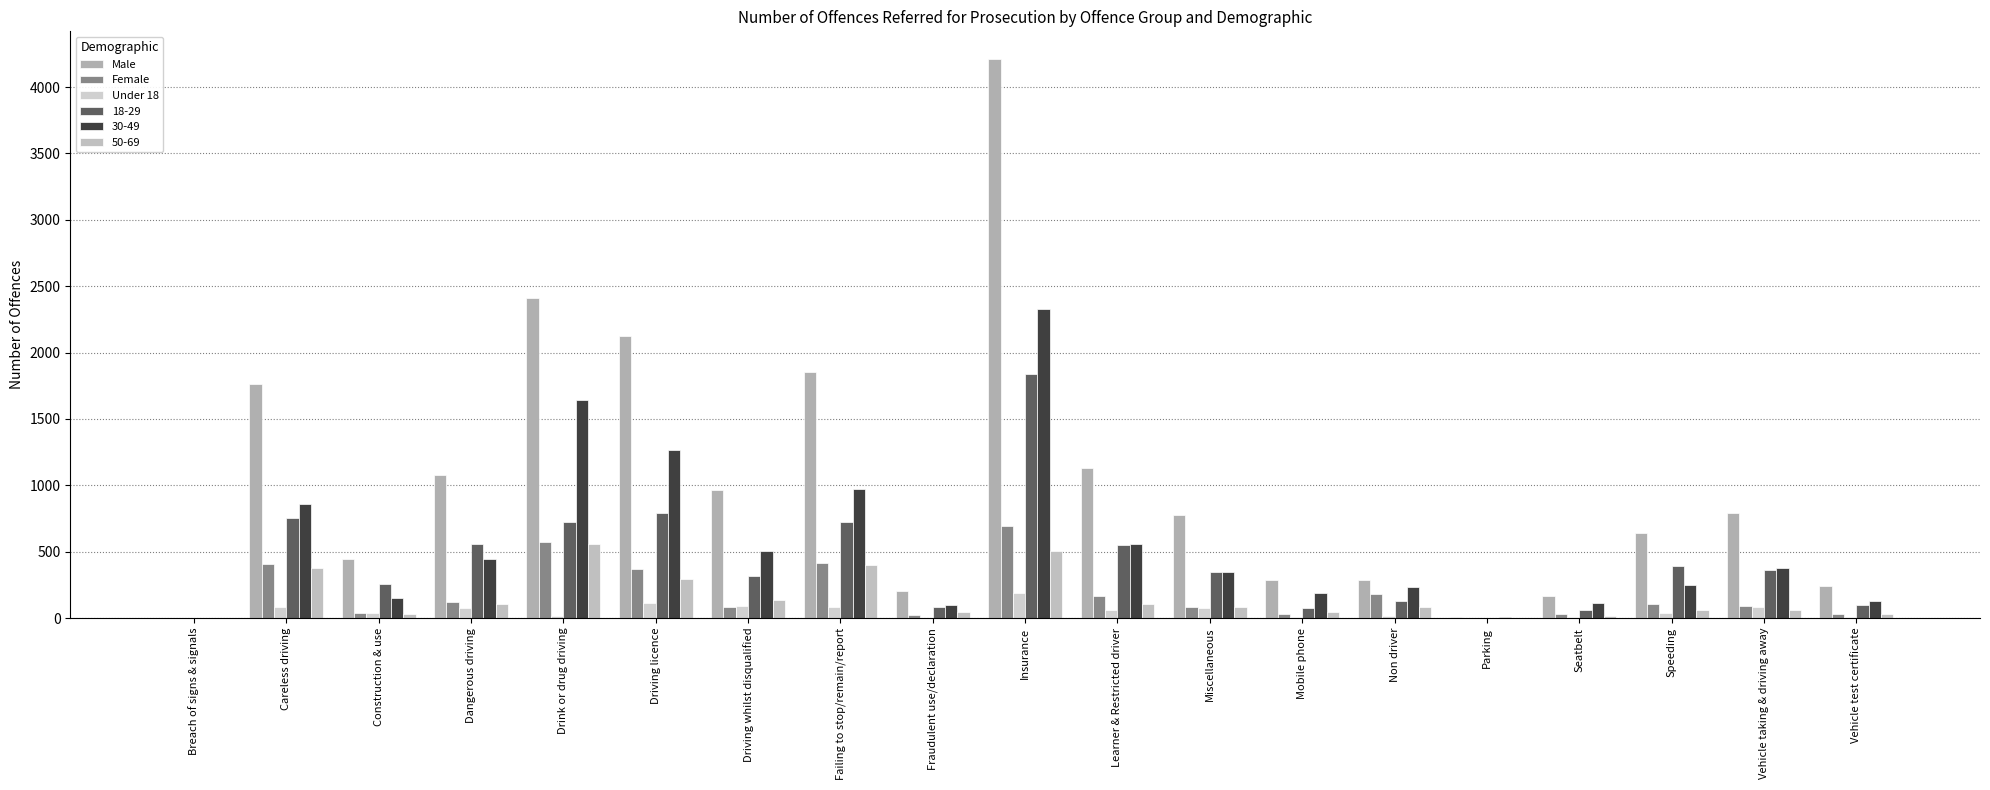

What is the maximum value for Female?

696